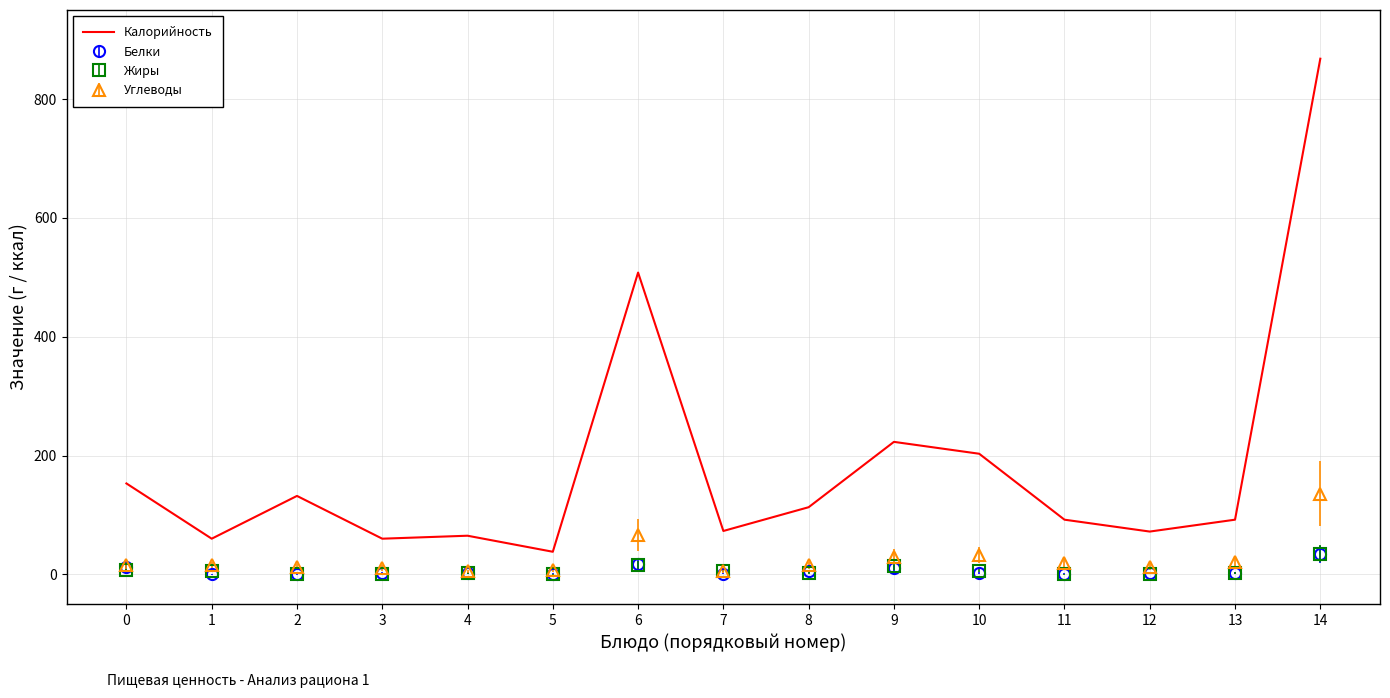

Which series has the widest spread of values?

Калорийность